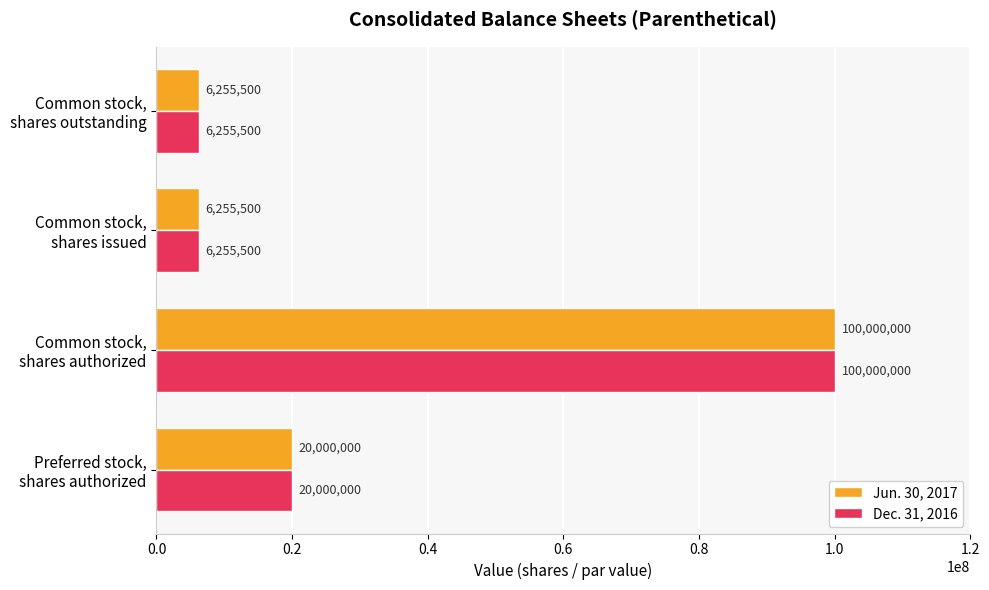

What is the difference between the maximum and minimum values in the Jun. 30, 2017 series?

93744500